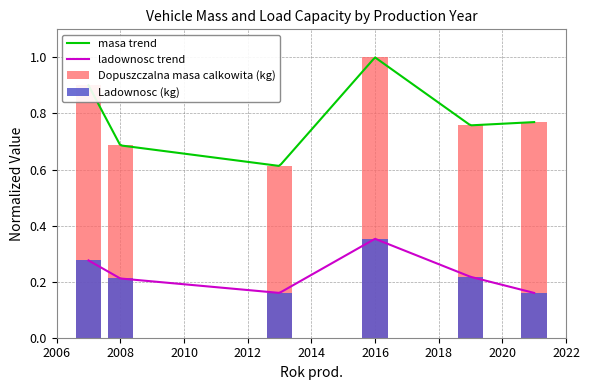

Between 2013 and 2019, which series saw the biggest shift?

Dopuszczalna masa calkowita (kg)